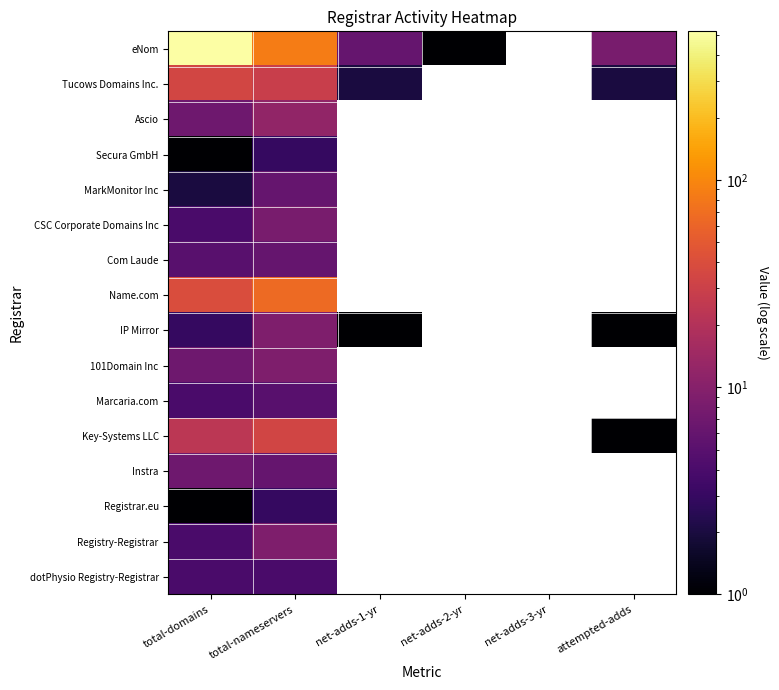

Which has a higher value, net-adds-3-yr or attempted-adds?

attempted-adds